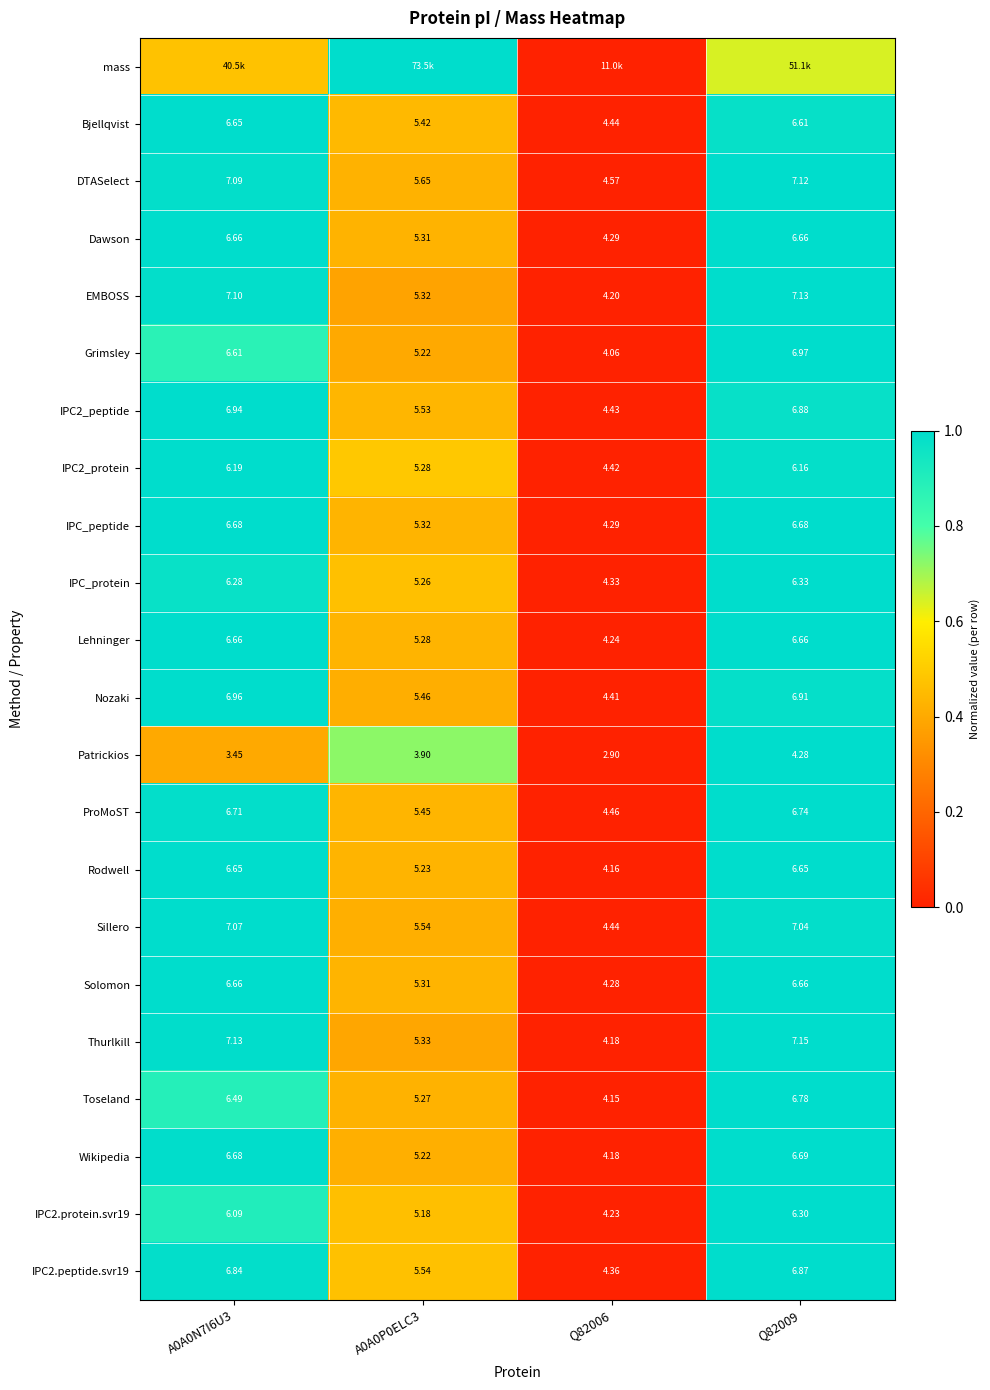

Is the value of IPC2.protein.svr19 at A0A0P0ELC3 greater than the value of IPC2_protein at Q82009?

No